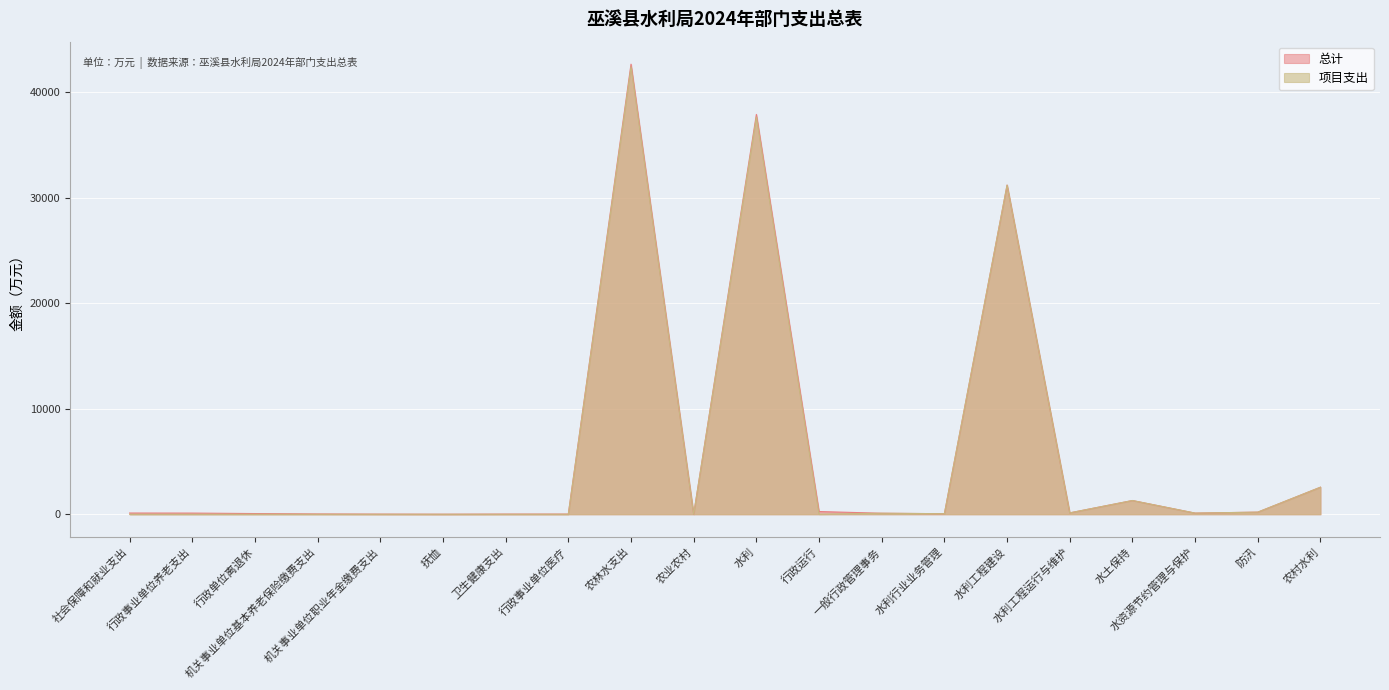

Reading left to right, transcribe all the data shown in this chart.

总计: 117.9	112.7	66.5	30.5	15.7	5.2	19.1	19.1	42629.9	9.0	37870.8	259.1	96.5	53.3	31177.1	131.0	1302.0	109.8	201.6	2562.0
项目支出: 0.4	0.4	0.0	0.0	0.4	0.0	0.0	0.0	42383.5	9.0	37624.4	12.7	96.5	53.3	31177.1	131.0	1302.0	109.8	201.6	2562.0